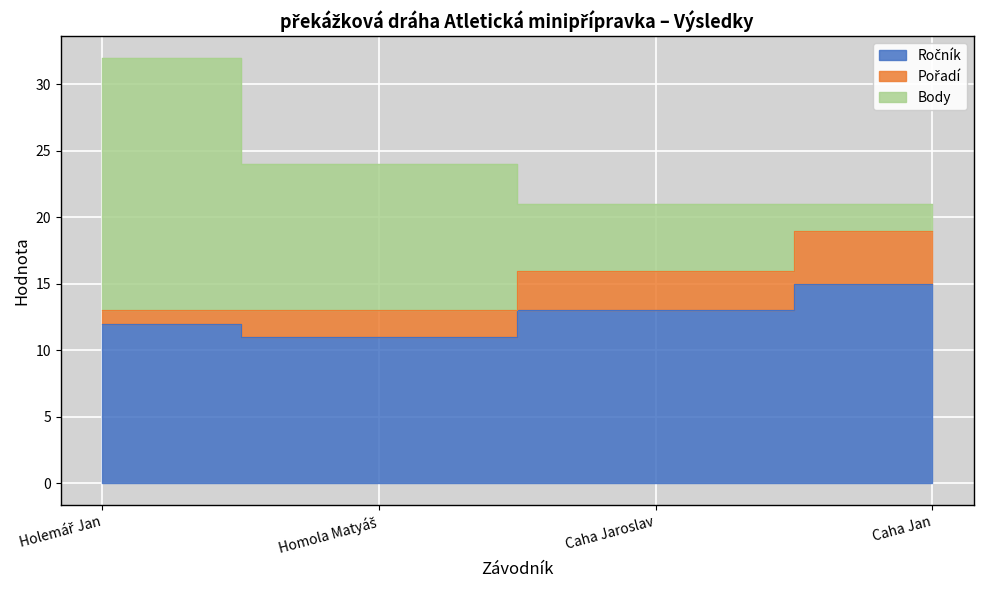

Rank the series by their average value, from highest to lowest.

Ročník, Body, Pořadí